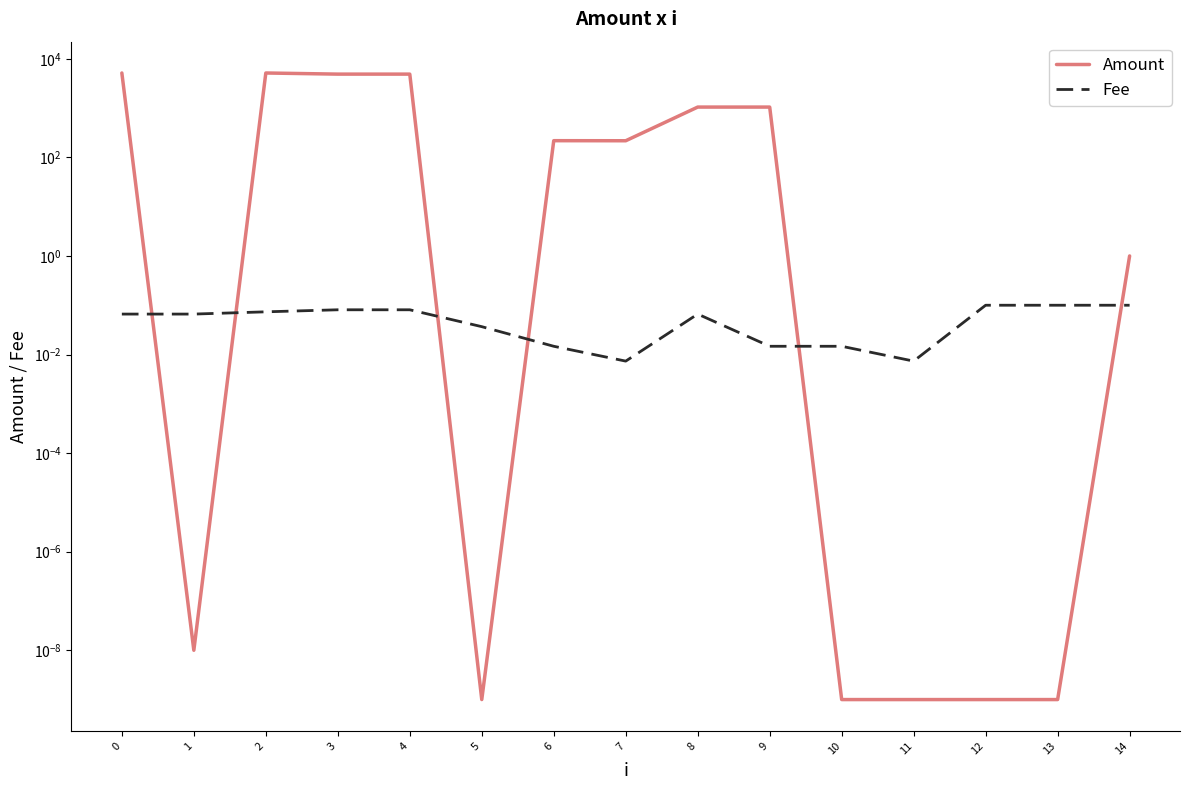

Which series has the widest spread of values?

Amount